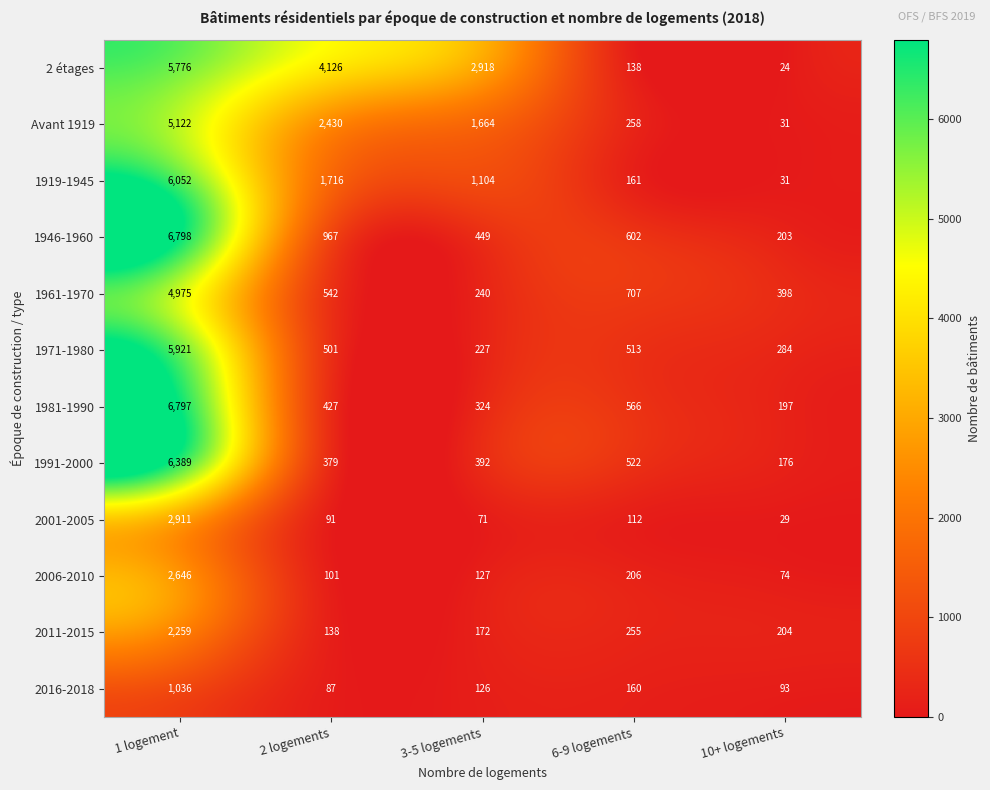

Rank the series by their maximum value, from highest to lowest.

1946-1960, 1981-1990, 1991-2000, 1919-1945, 1971-1980, 2 étages, Avant 1919, 1961-1970, 2001-2005, 2006-2010, 2011-2015, 2016-2018